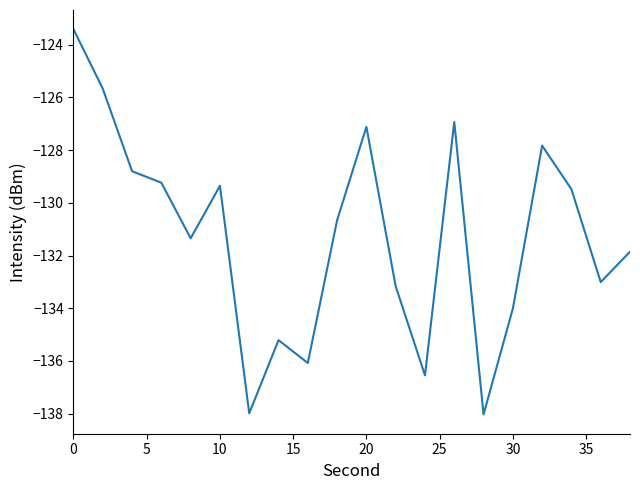

What is the maximum value shown in the chart?

-123.4